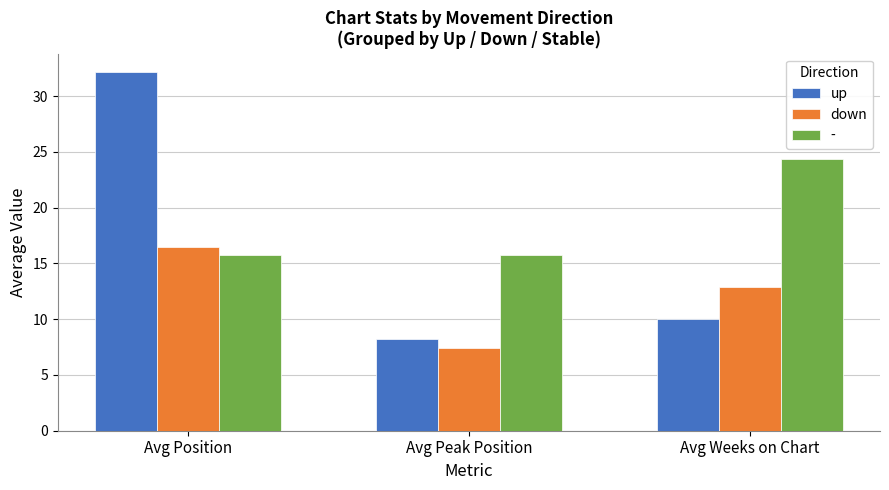

How many values in the down series are below 12?

1